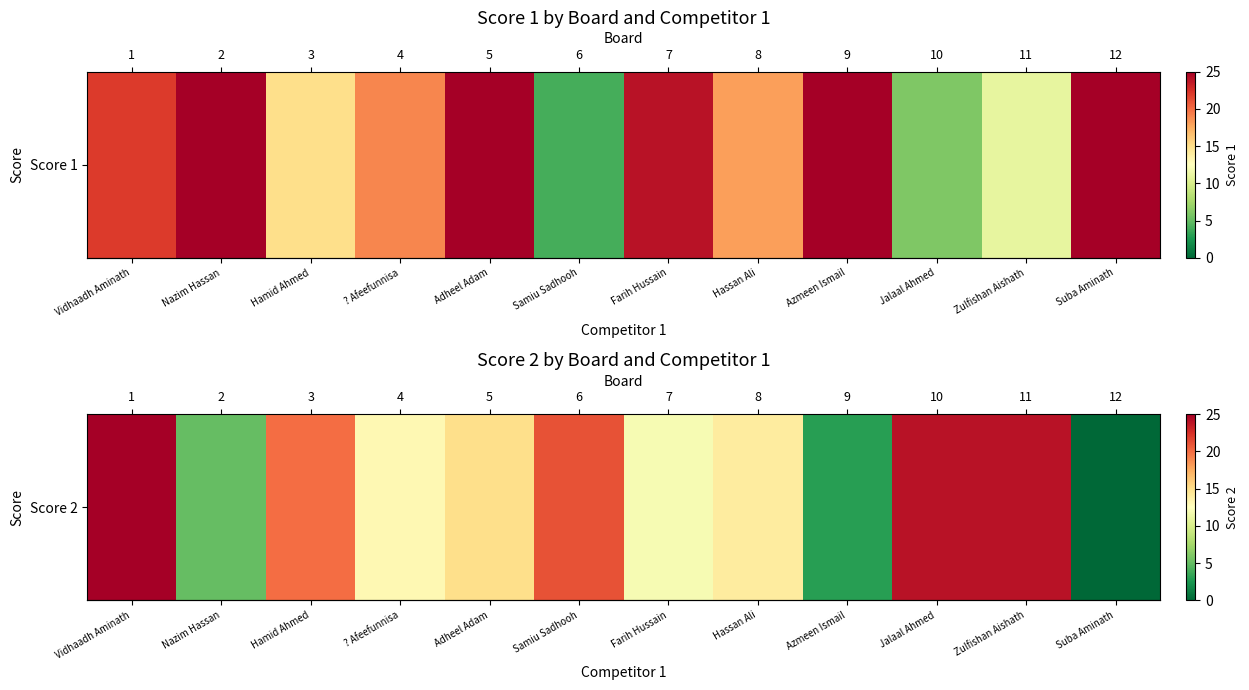

True or false: the data shows 36 at 10.

False